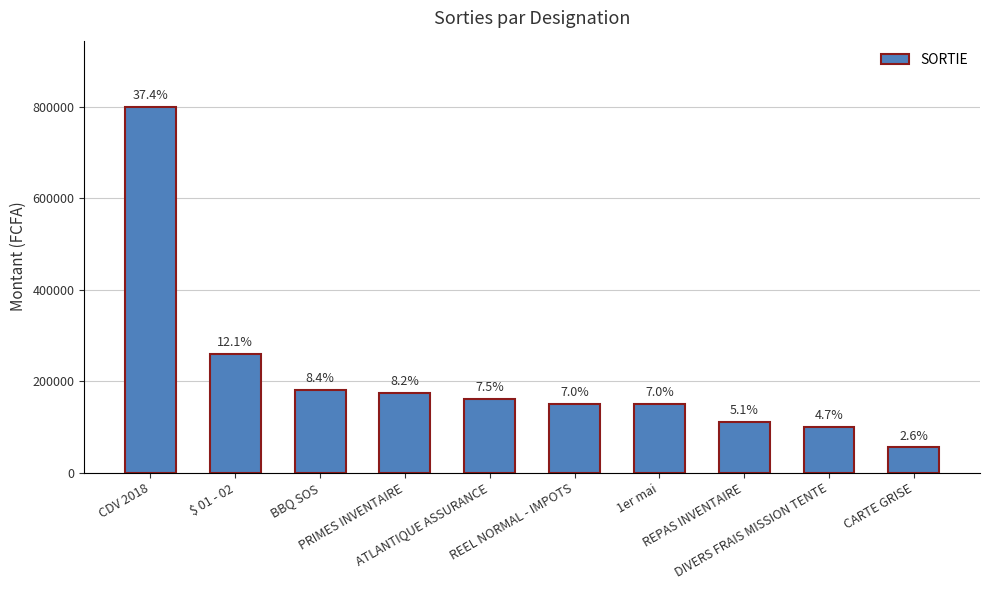

What is the label of the 7th bar from the right?

PRIMES INVENTAIRE